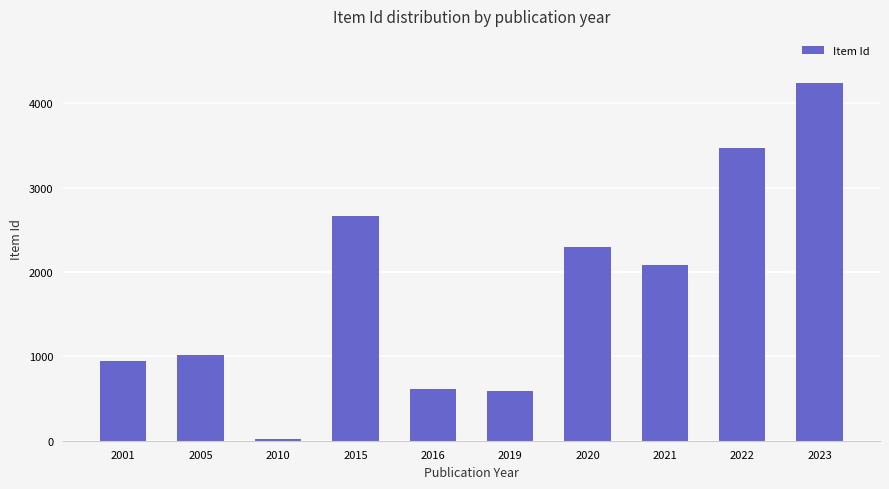

What is the difference between the values at 2021 and 2016?

1469